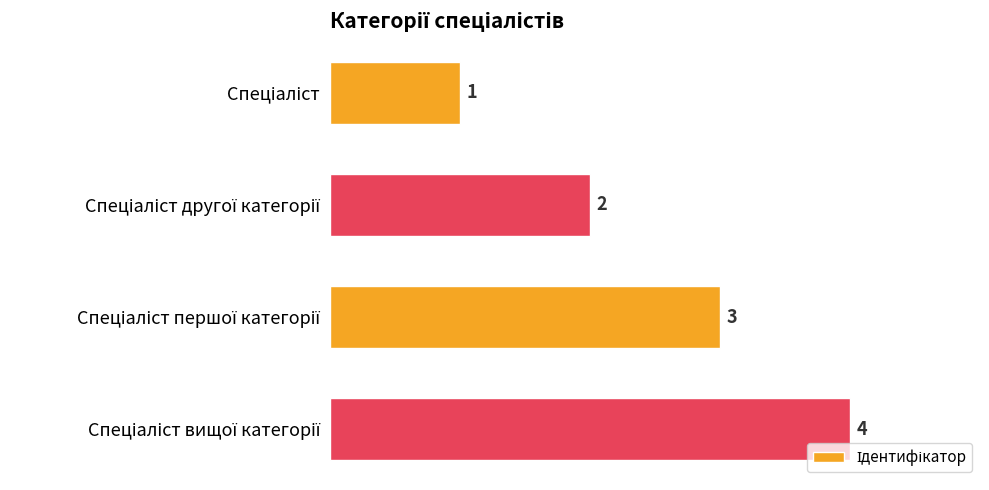

What is the greatest value displayed?

4